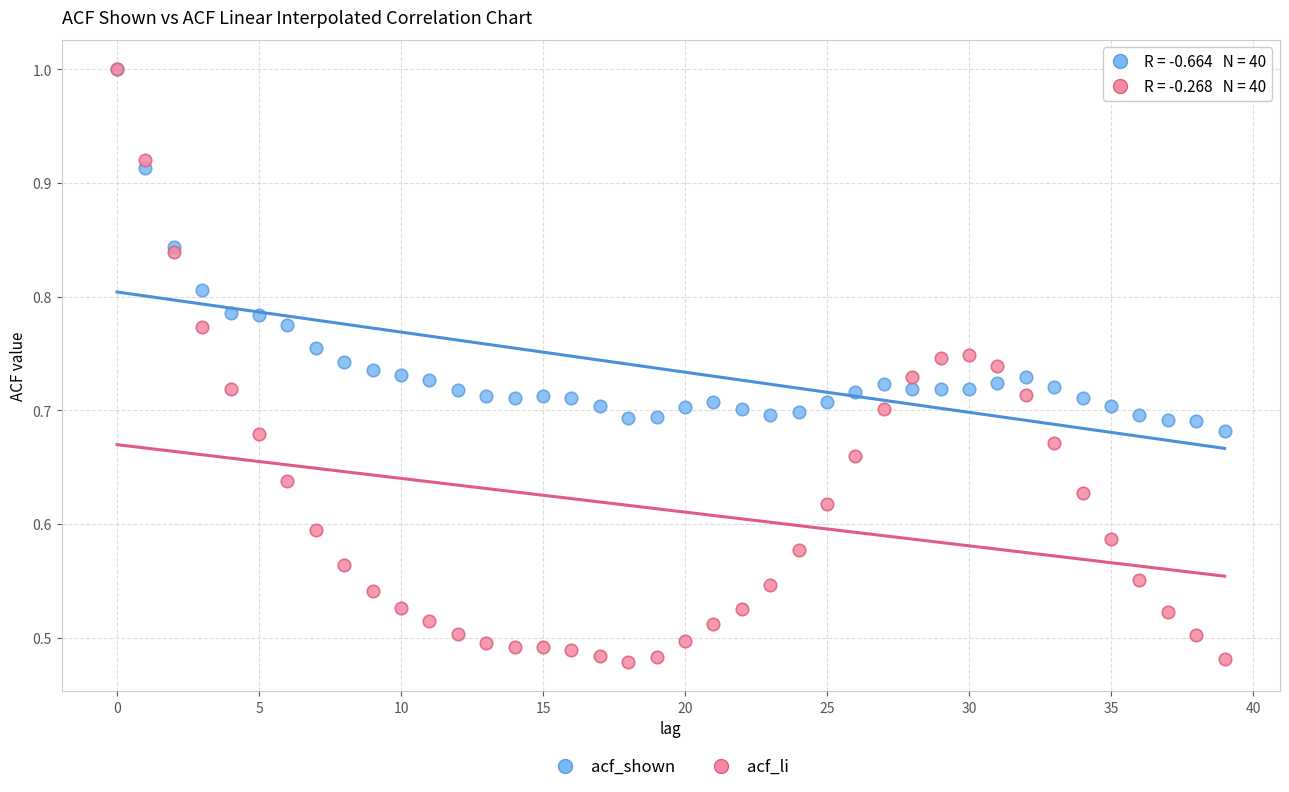

Which series contains the lowest Y value?

acf_li